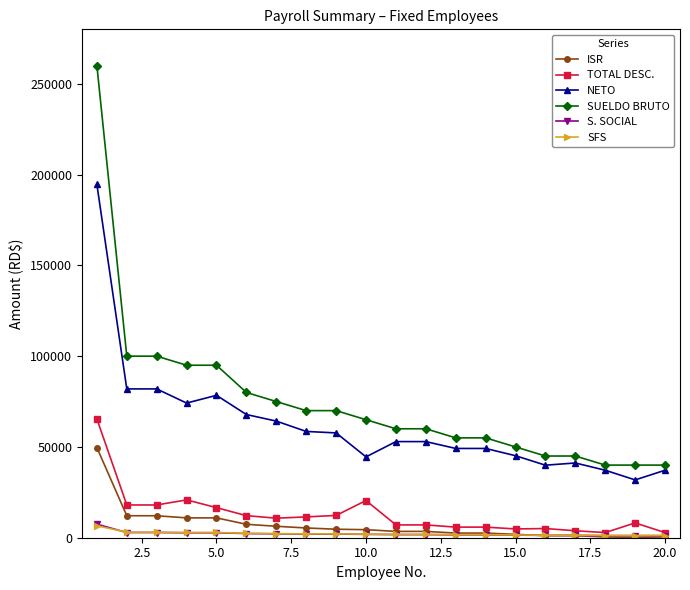

Does the chart have visible grid lines?

No